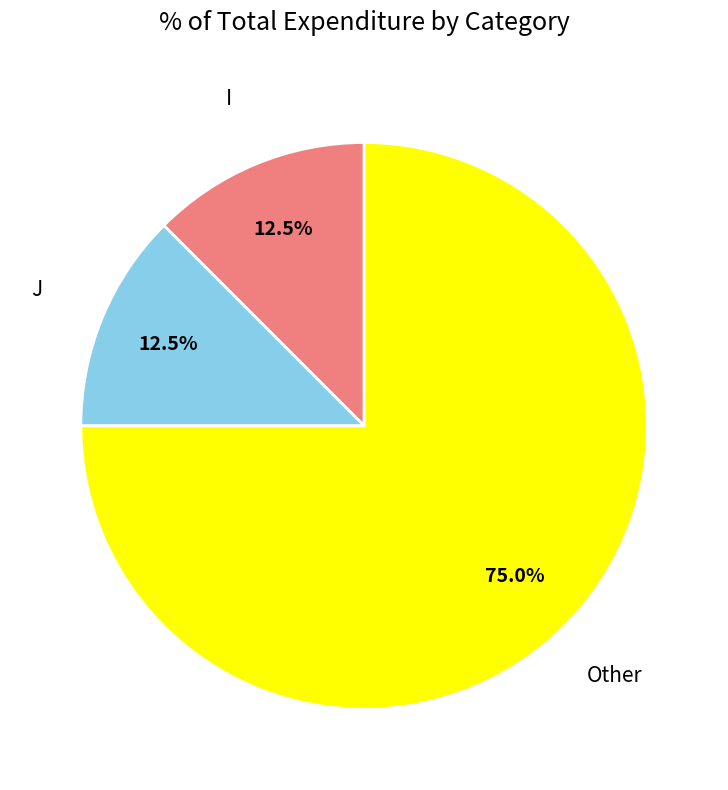

Is it true that I is 20% of the pie?

False